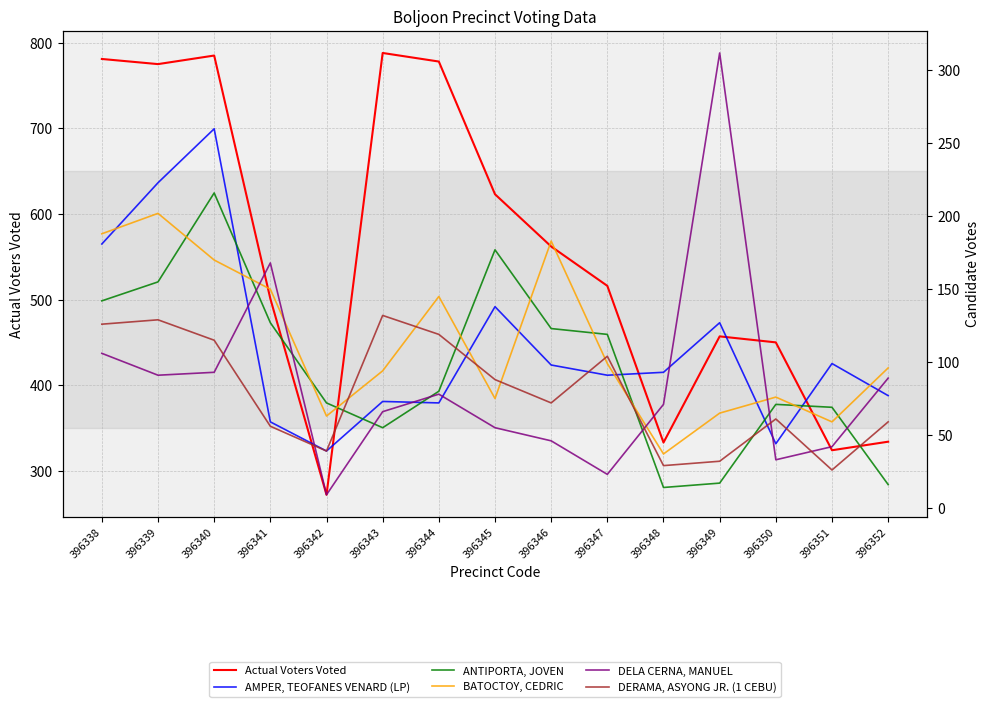

What is the sum of the AMPER, TEOFANES VENARD (LP) values at 396352 and 396342?

116